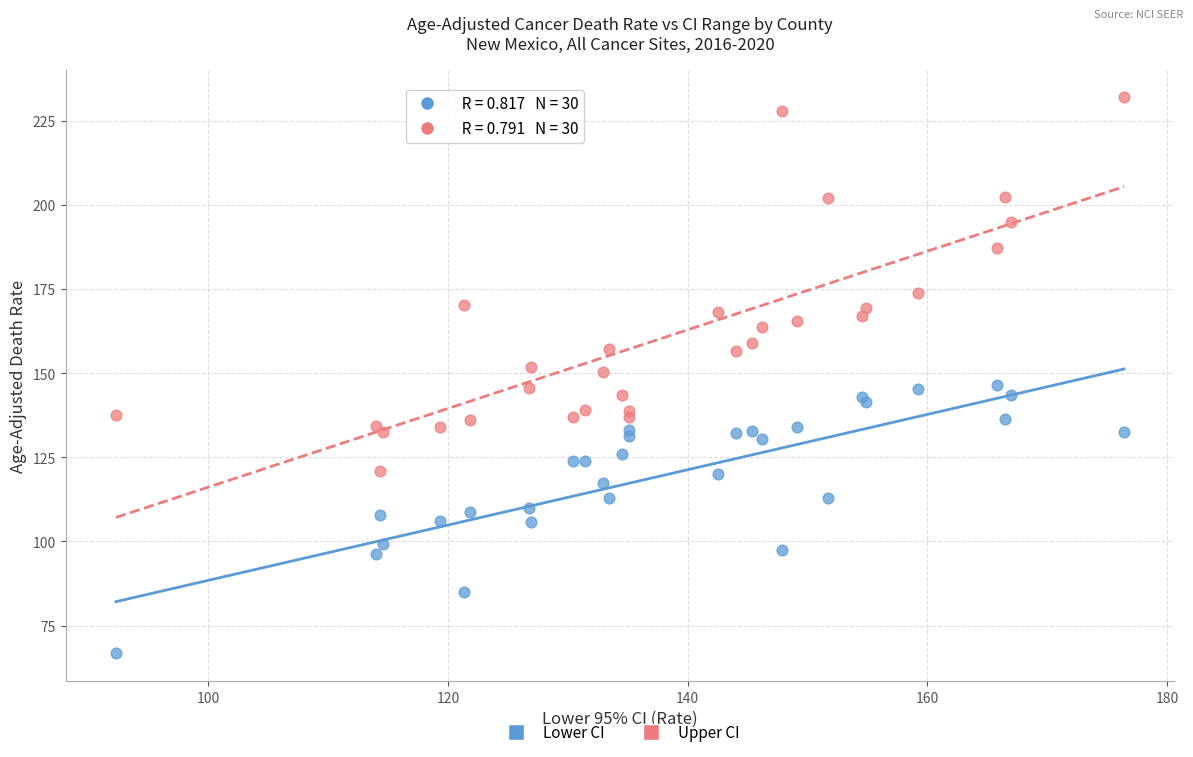

In the Upper CI series, what Y value is closest to 176?

173.8